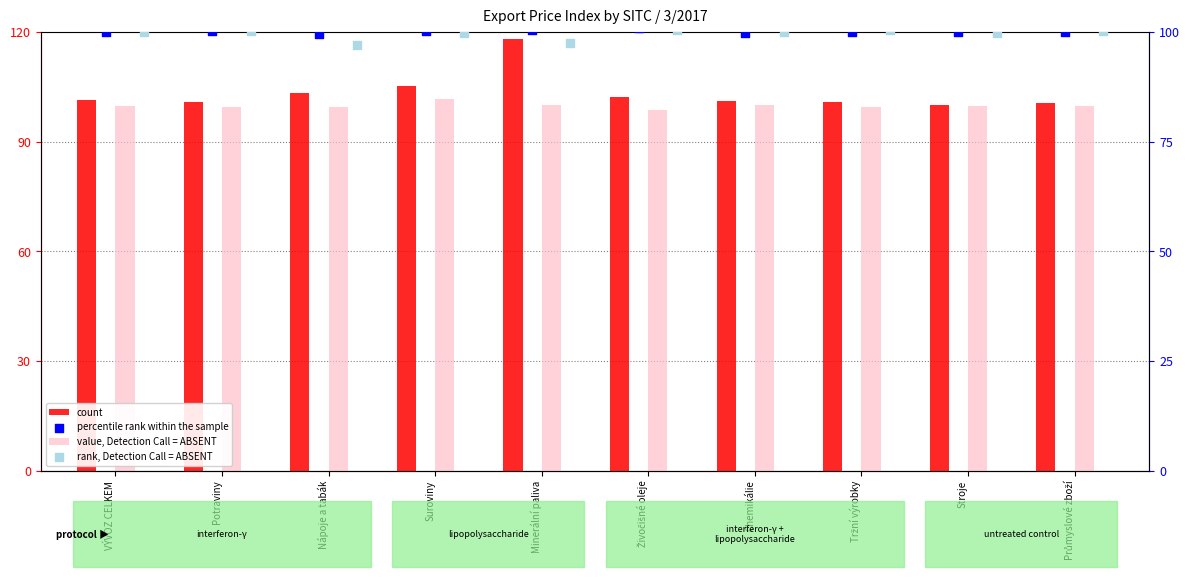

At which category is the sum across all series the highest?

Minerální paliva